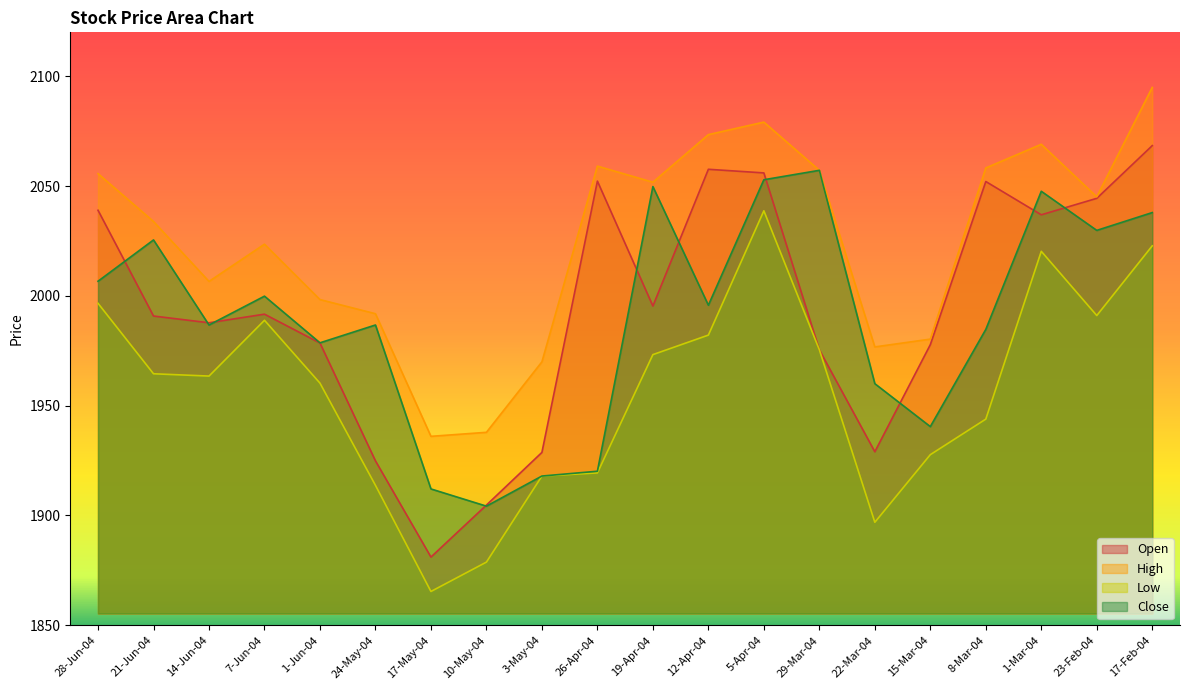

At which category does Low reach its first local valley?

14-Jun-04